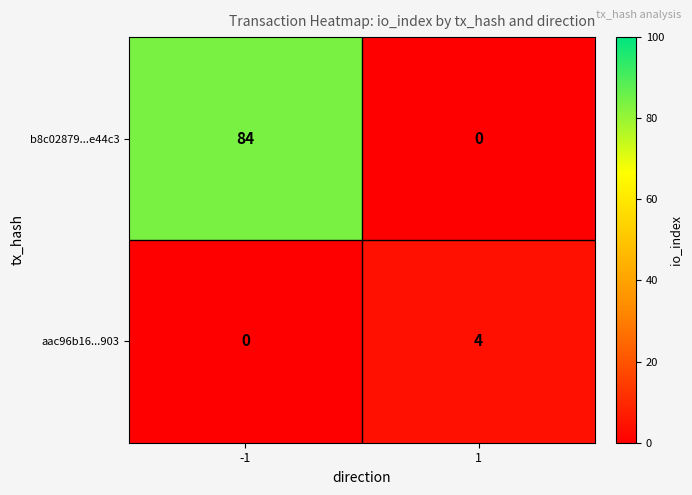

Is it true that aac96b16...903 equals 6 at 1?

False